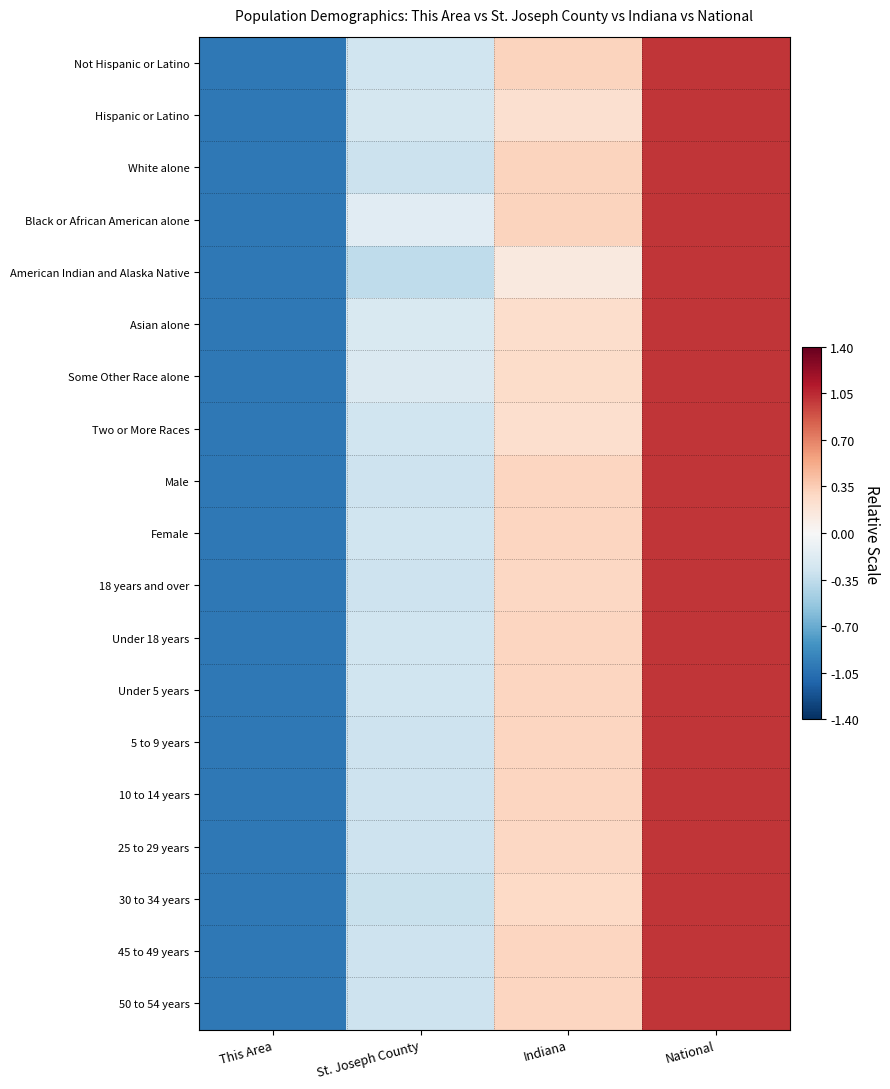

How many series are shown in this chart?

19